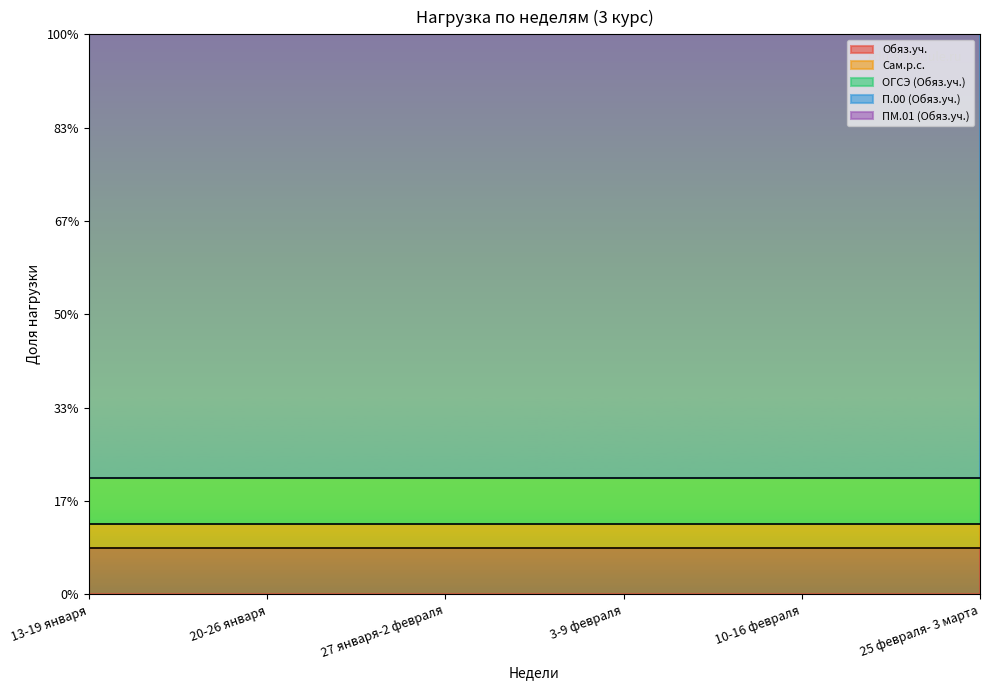

Between 13-19 января and 10-16 февраля, which is larger?

13-19 января